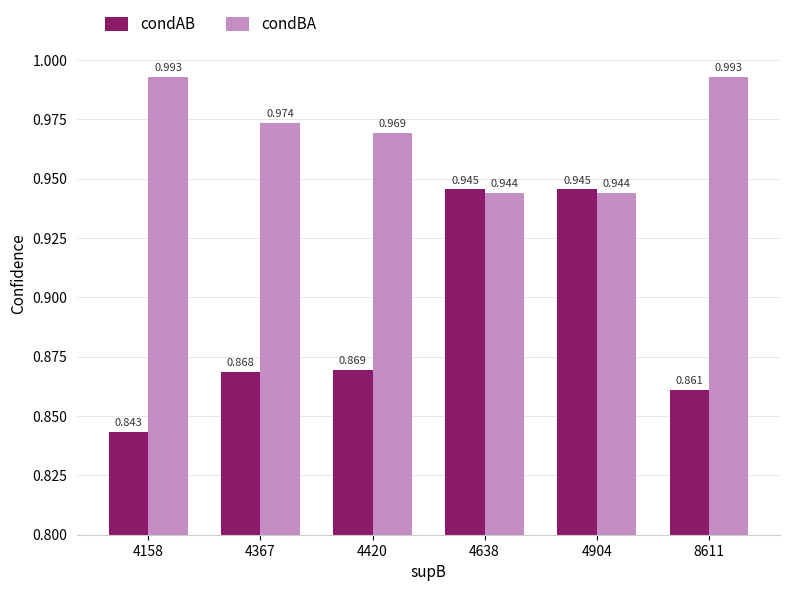

List the series in order of their peak value, lowest first.

condAB, condBA